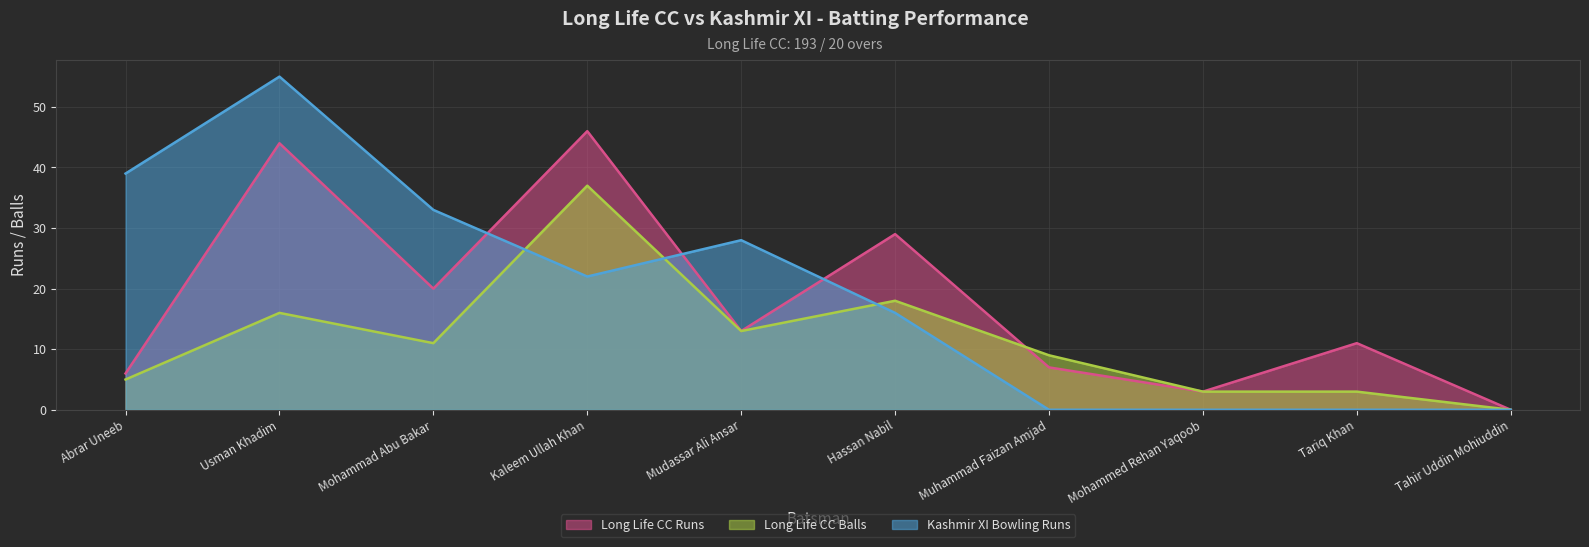

At Tahir Uddin Mohiuddin, list the series in order from smallest to largest.

Long Life CC Runs, Long Life CC Balls, Kashmir XI Bowling Runs